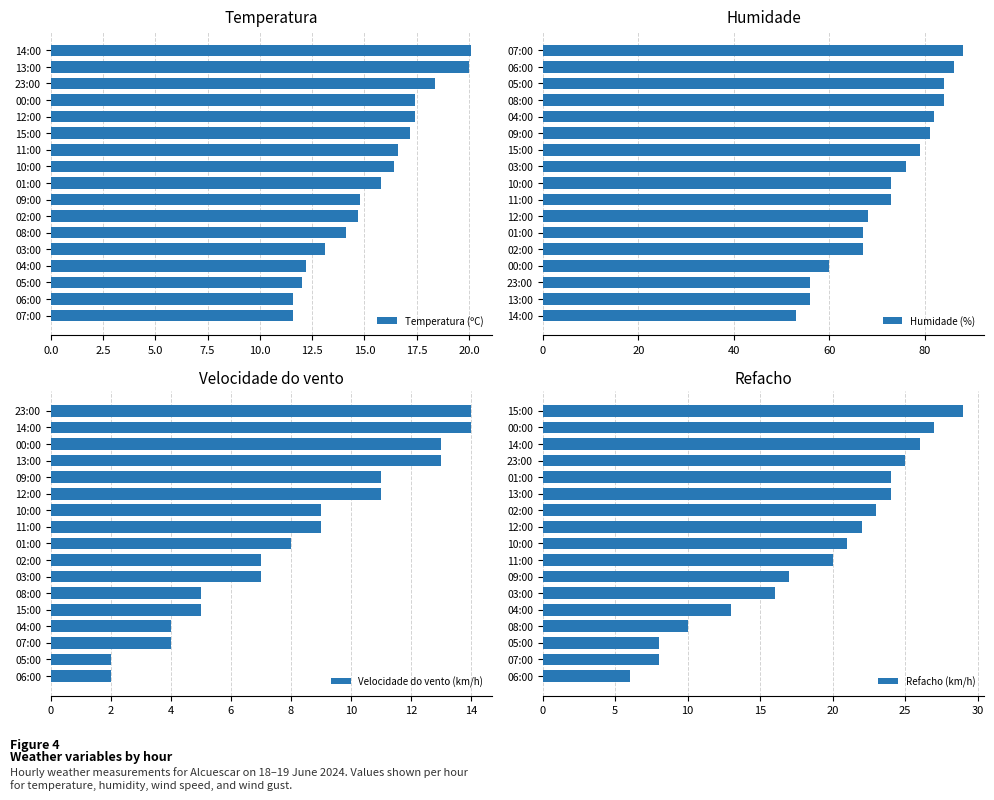

What is the difference between the second highest and second lowest values in the Temperatura (ºC) series?

8.4